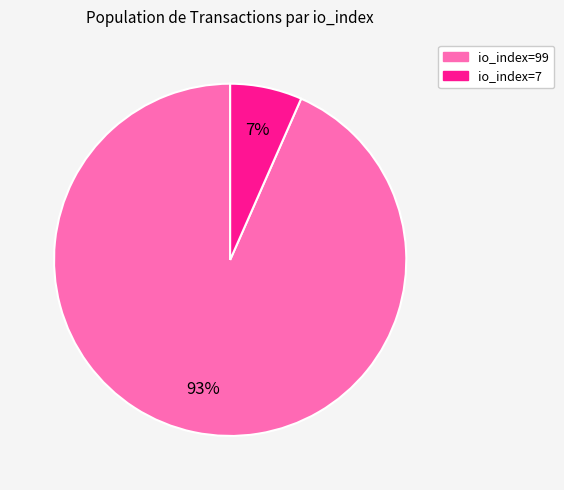

The io_index=7 slice represents 7% of the pie. True or false?

True